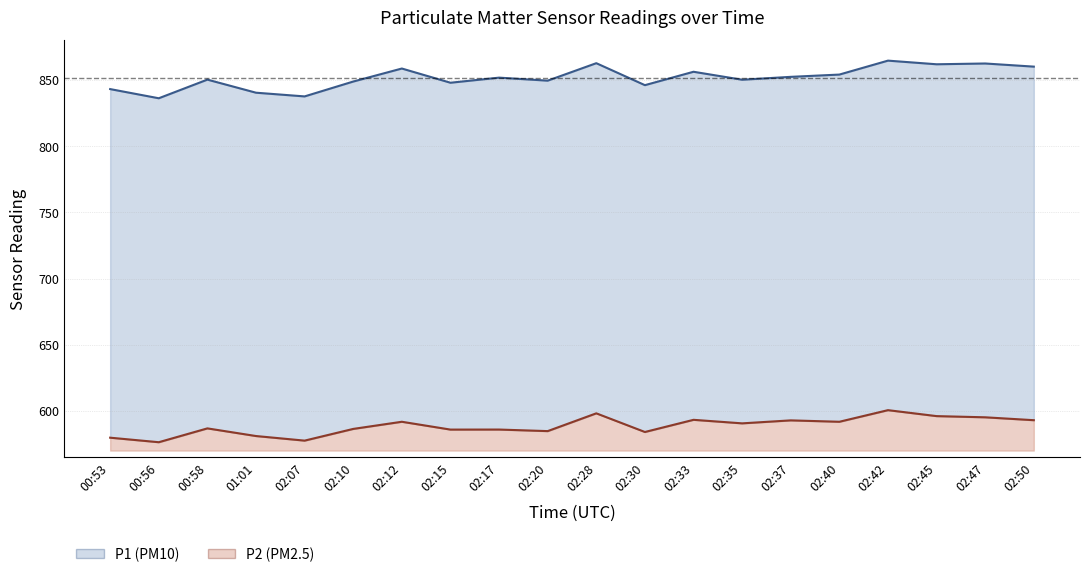

Between 02:42 and 02:45, which series saw the biggest shift?

P2 line